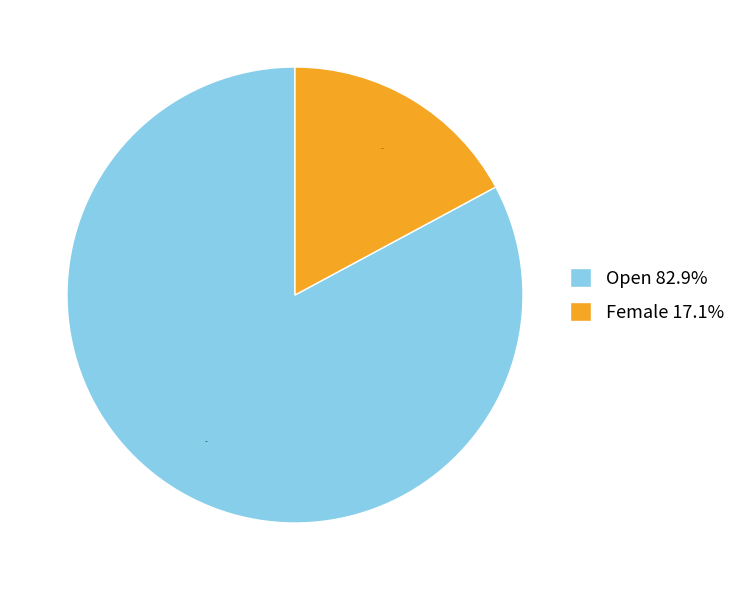

Is there a majority slice in this chart?

Yes